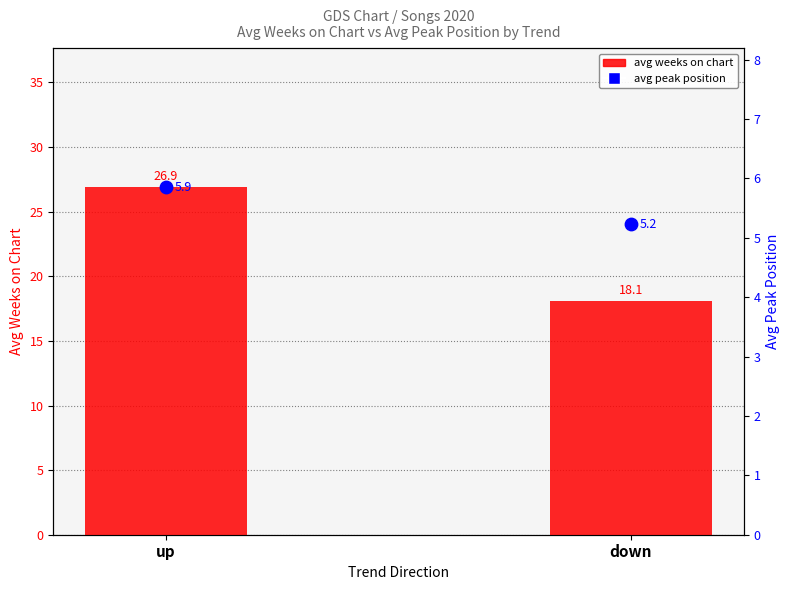

At how many categories does at least one series exceed 13?

2